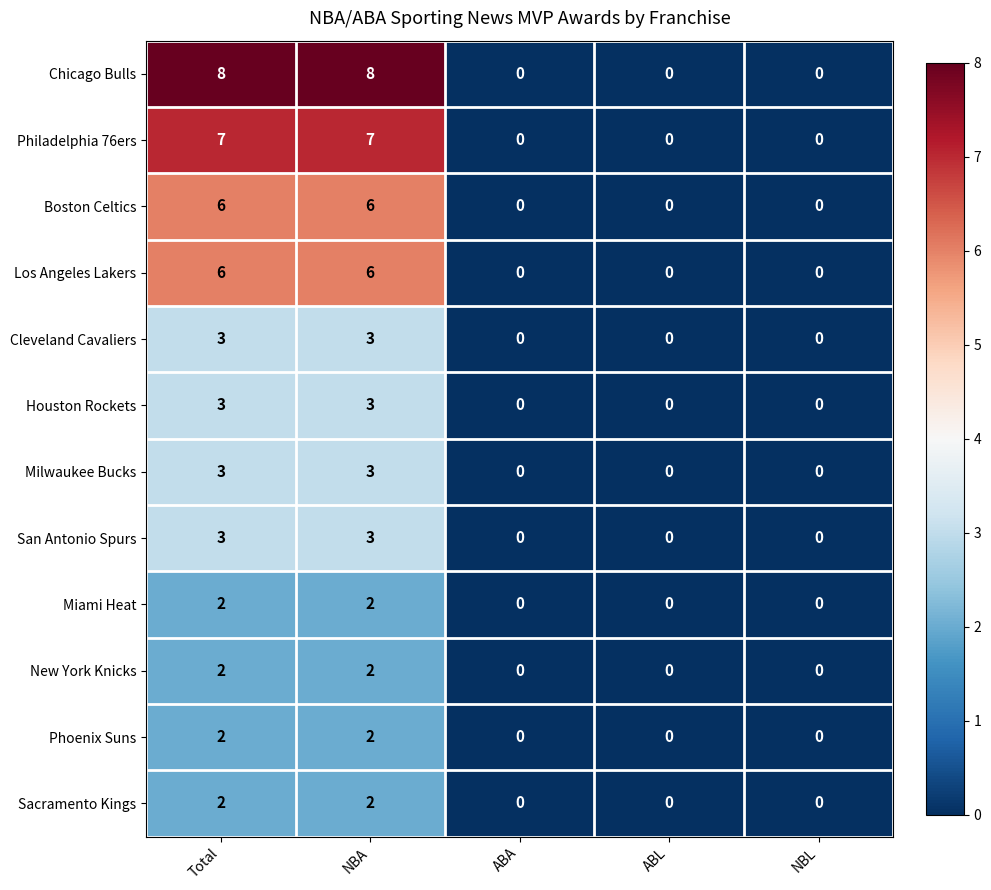

What is the maximum value shown in the chart?

8